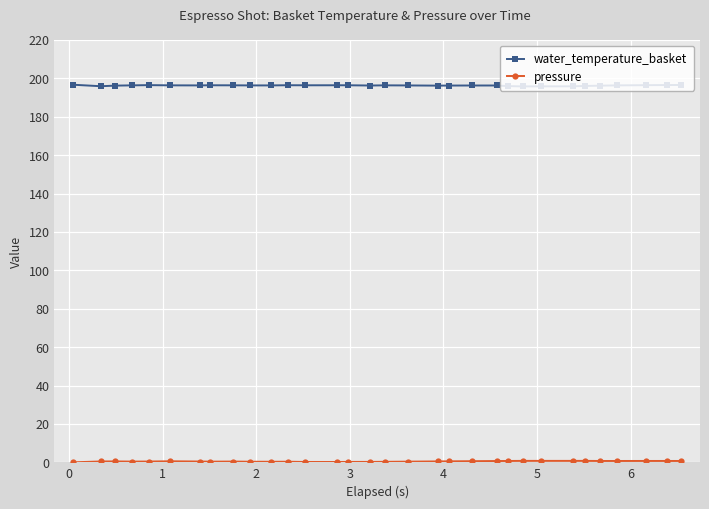

What is the average value of the water_temperature_basket series?

196.3